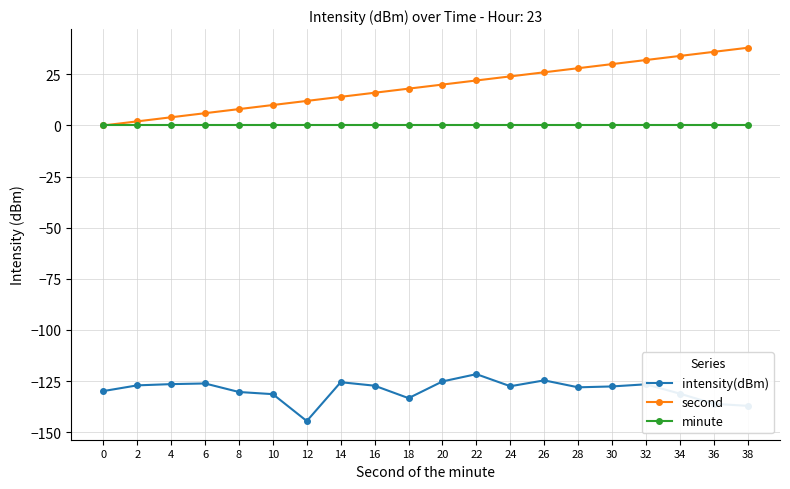

What is the value of the second point at the 7th from the left?

12.0